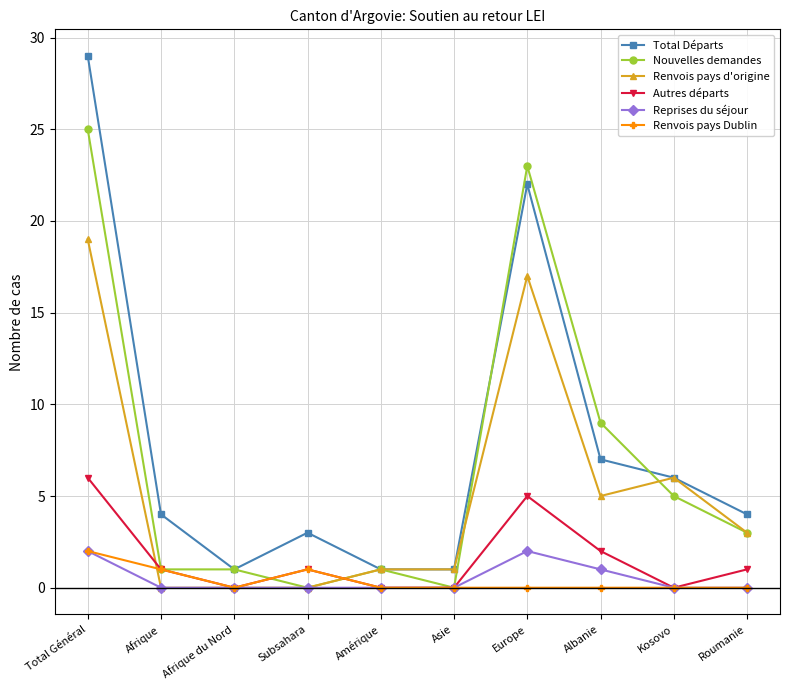

Where is the first local maximum for Total Départs?

Subsahara